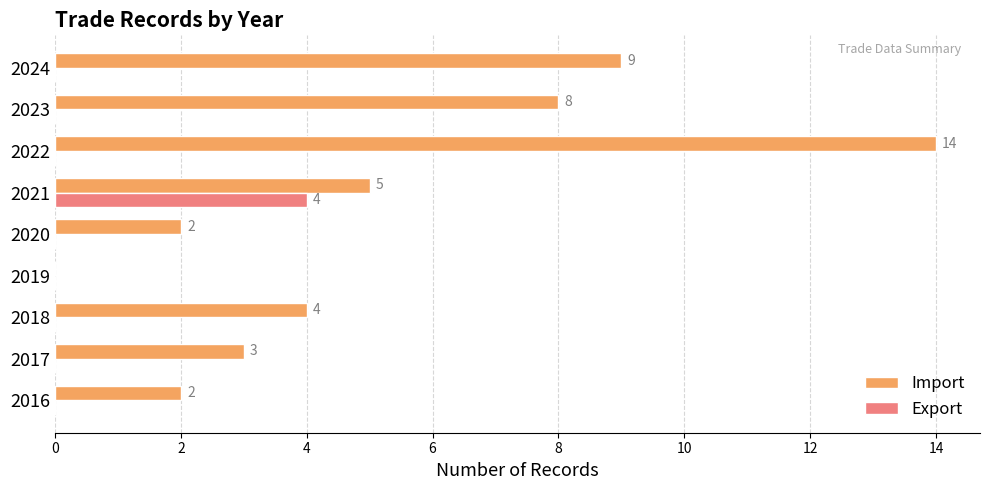

Which category has the highest value in the Export series?

2021